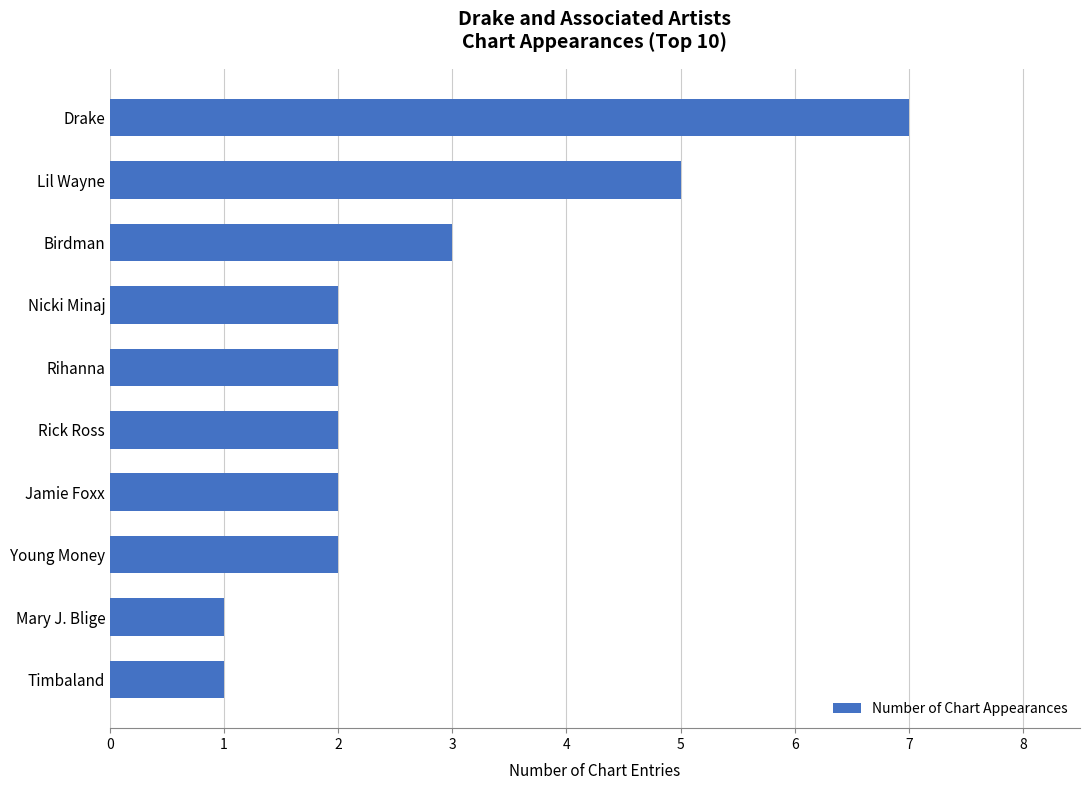

What is the maximum value shown in the chart?

7